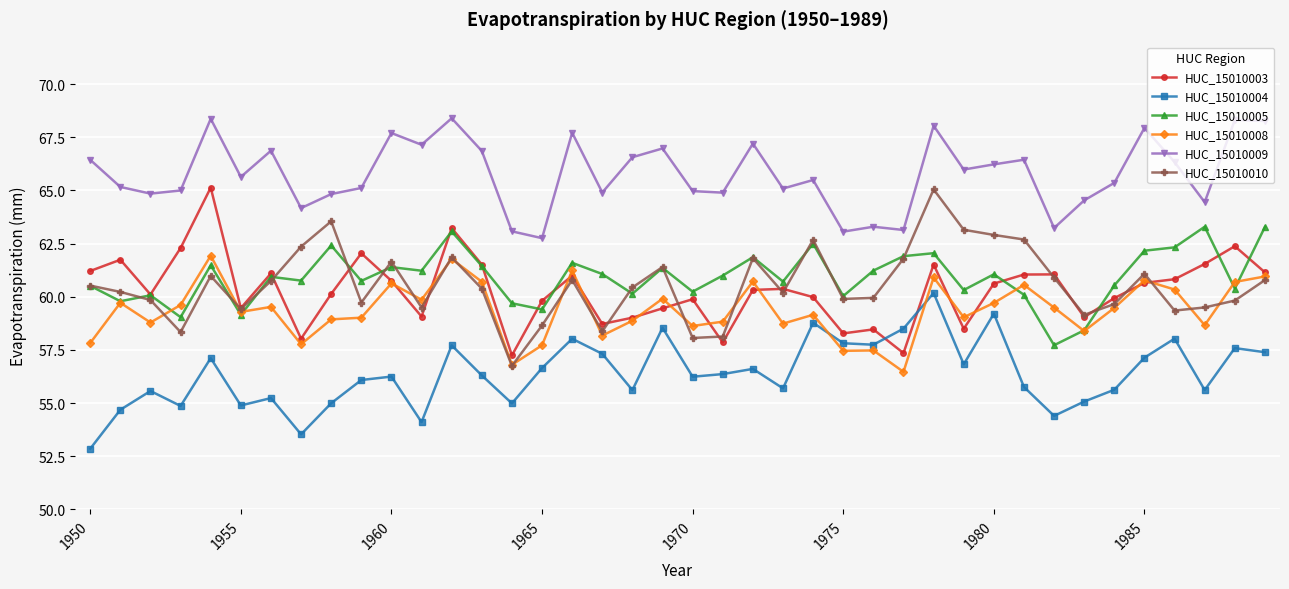

How many data points does each series have?

40